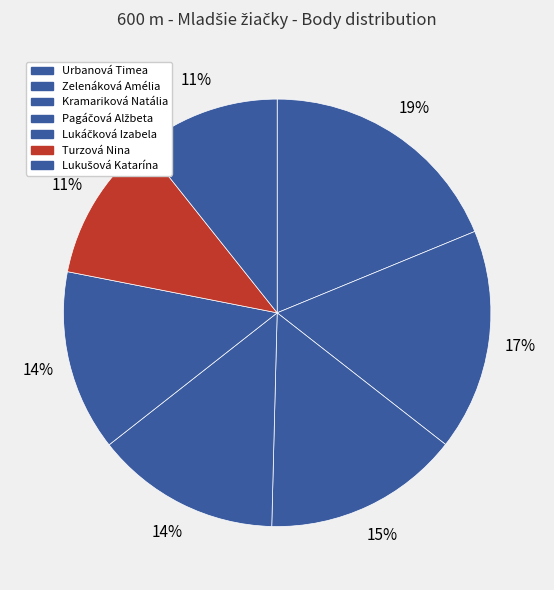

What percentage is NOT represented by Lukáčková Izabela?

86.3%